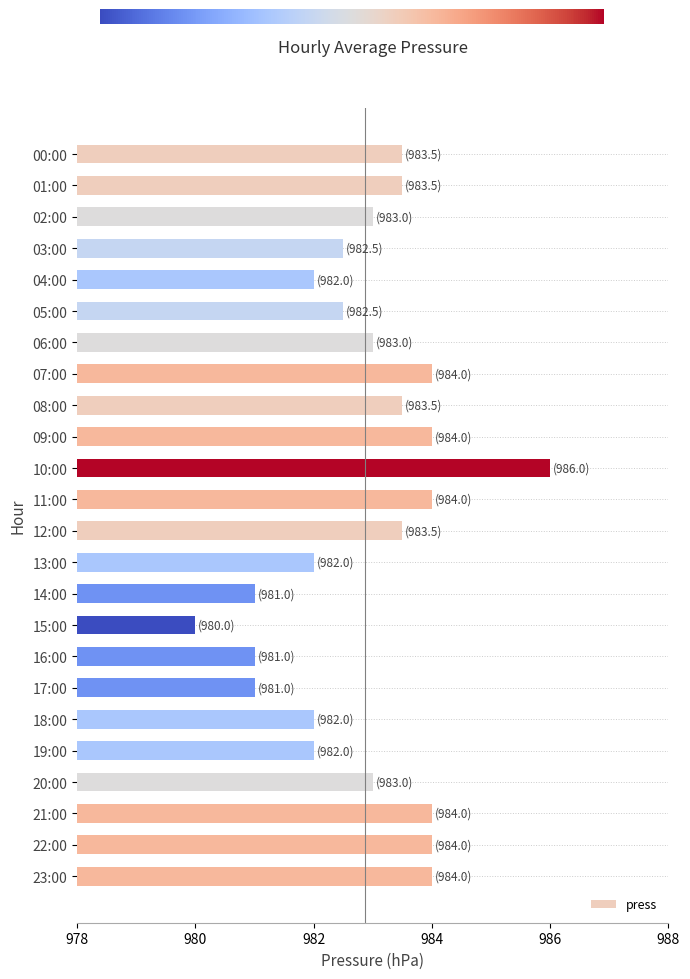

Is it true that the value at 17:00 is 981.0?

True